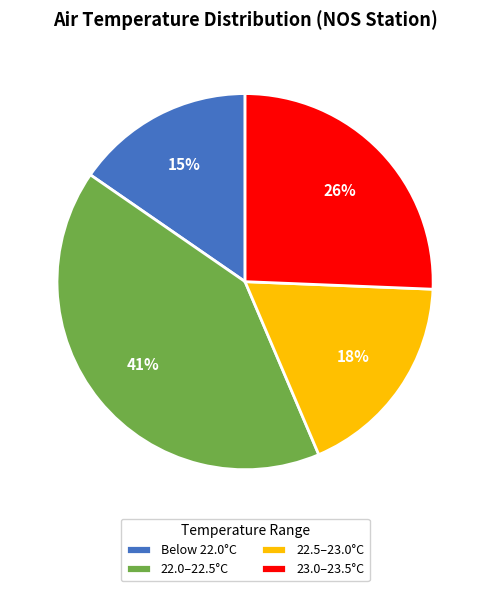

Approximately how many times larger is the value at 23.0–23.5°C compared to 22.5–23.0°C?

1.4